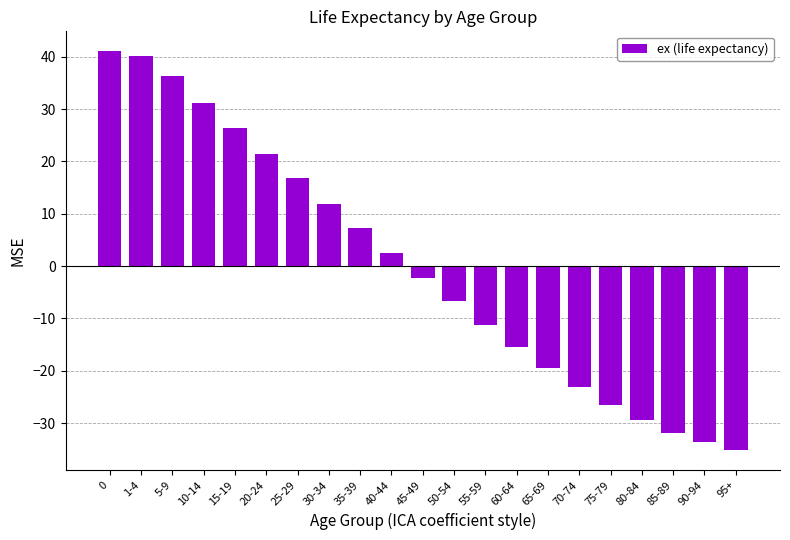

Is it true that the value at 5-9 is 17.2?

False